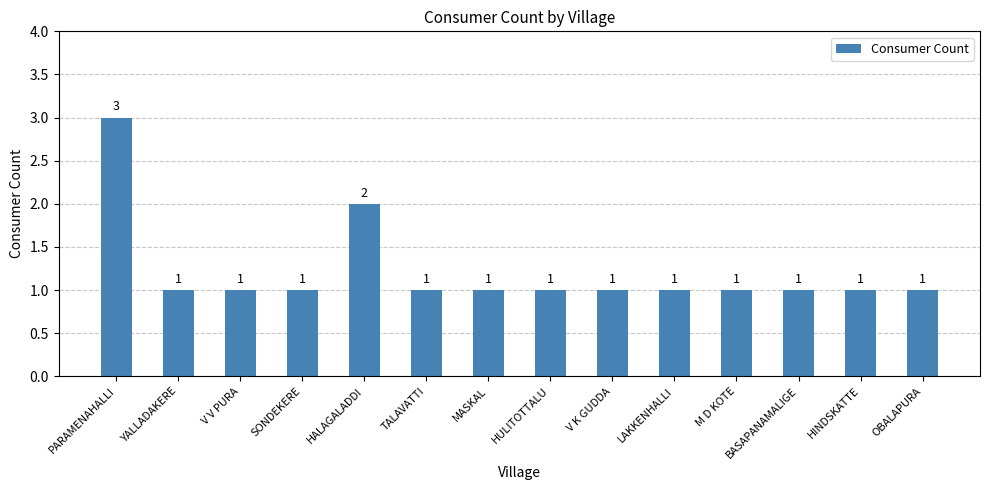

What is the sum of the values at V V PURA and MASKAL?

2